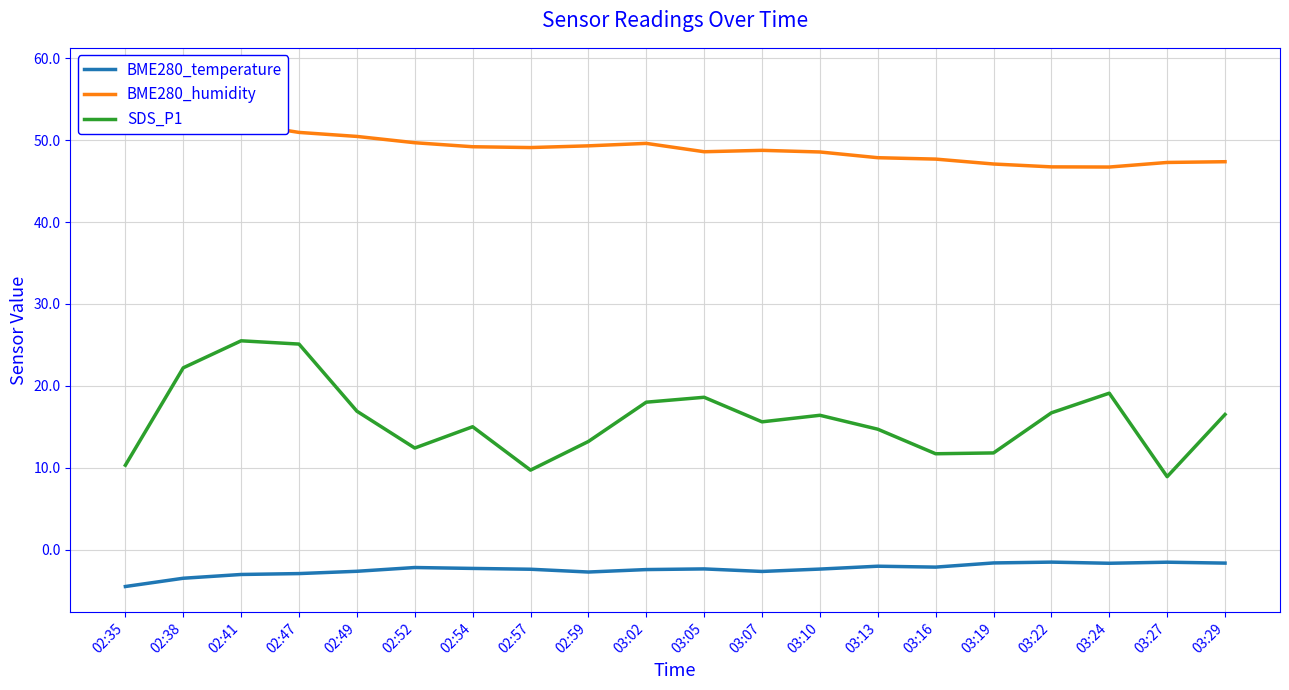

True or false: BME280_humidity and SDS_P1 intersect in this chart.

False